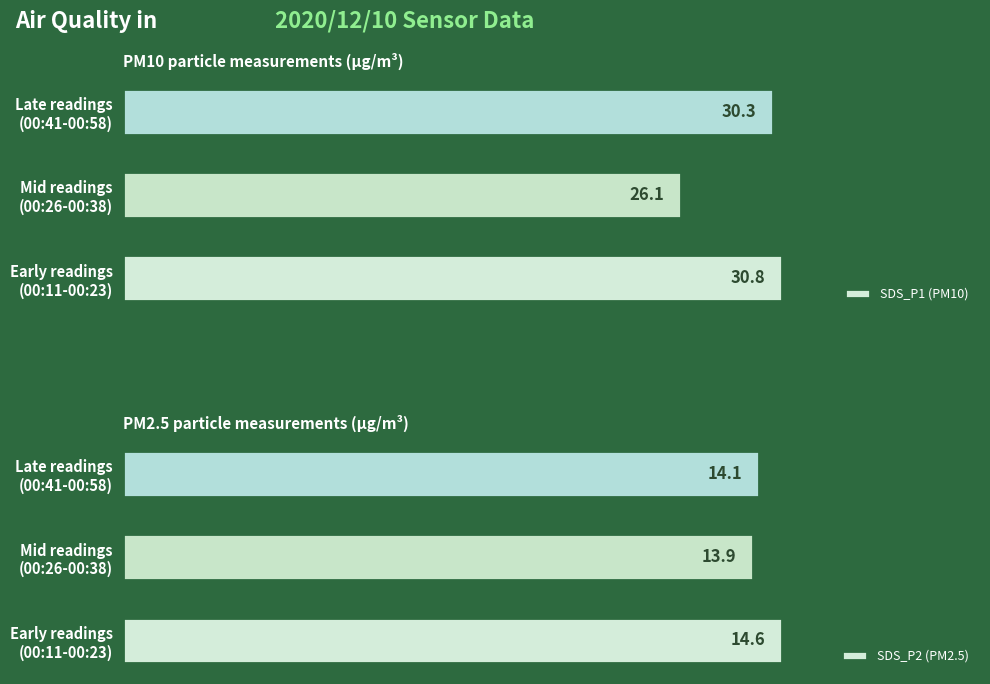

What is the minimum value for SDS_P2 (PM2.5)?

13.9